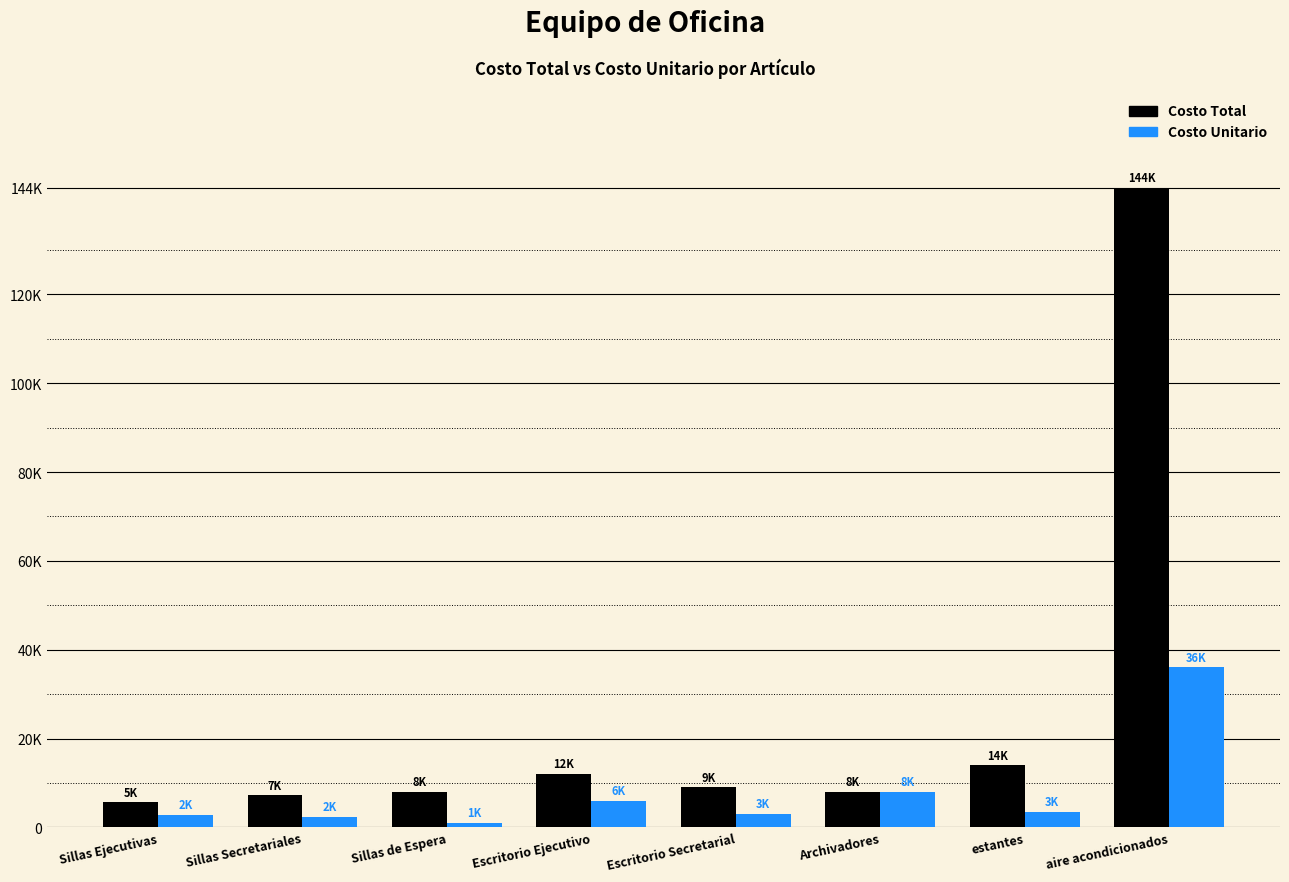

Are the bars grouped side by side (vs. stacked)?

Yes